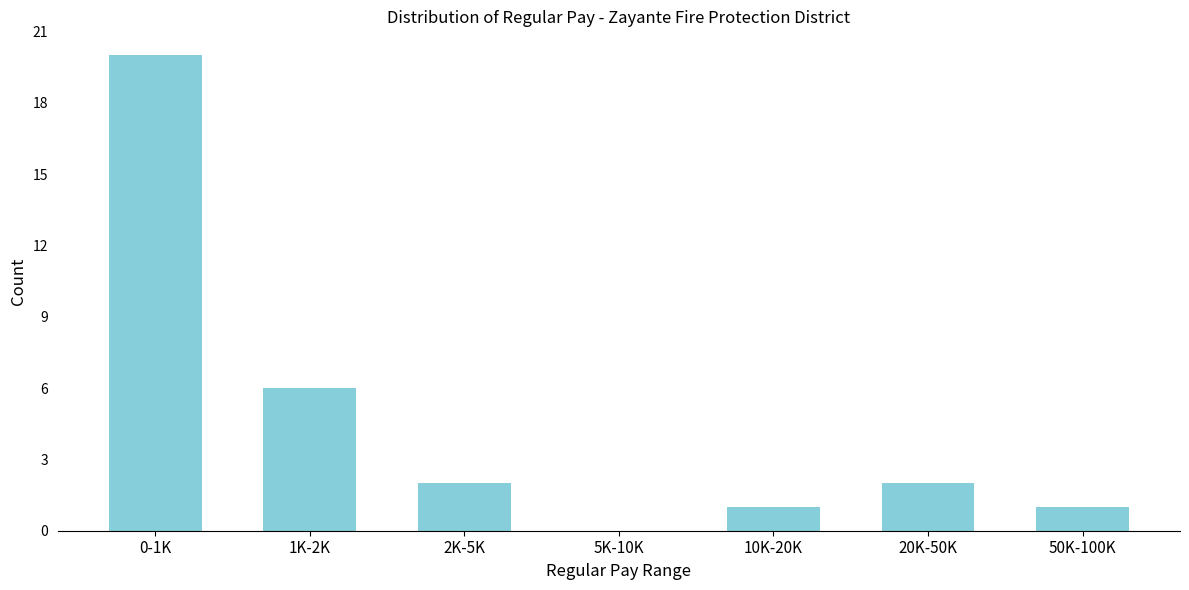

Reading left to right, extract all data points from this chart.

0-1K=20	1K-2K=6	2K-5K=2	5K-10K=0	10K-20K=1	20K-50K=2	50K-100K=1